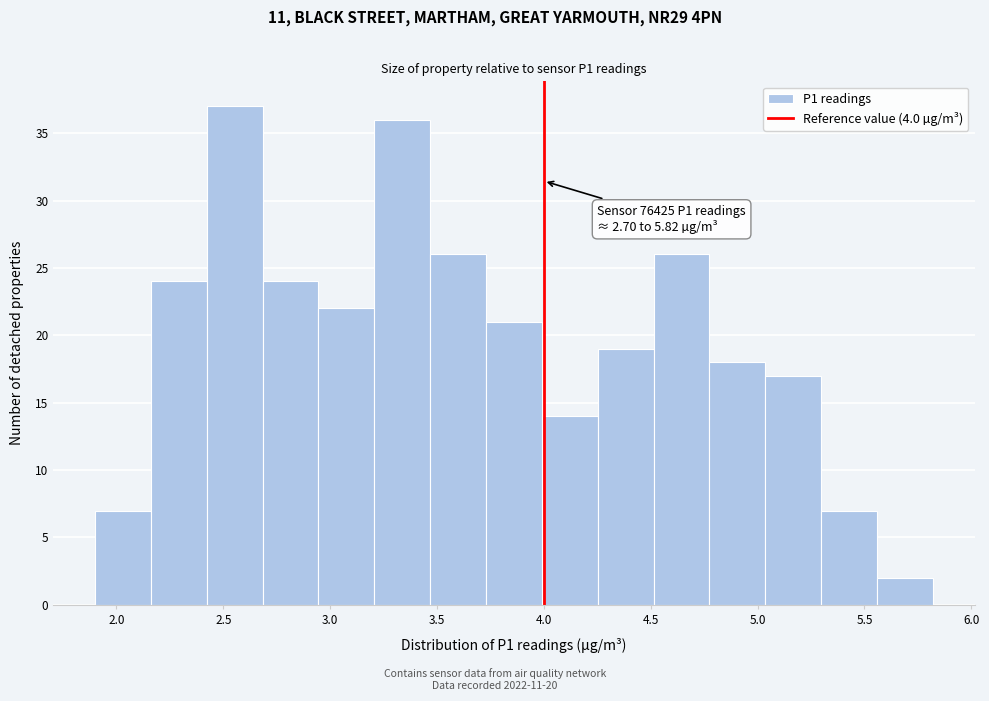

Which range on the x-axis has the tallest bar?

2.40 to 2.70